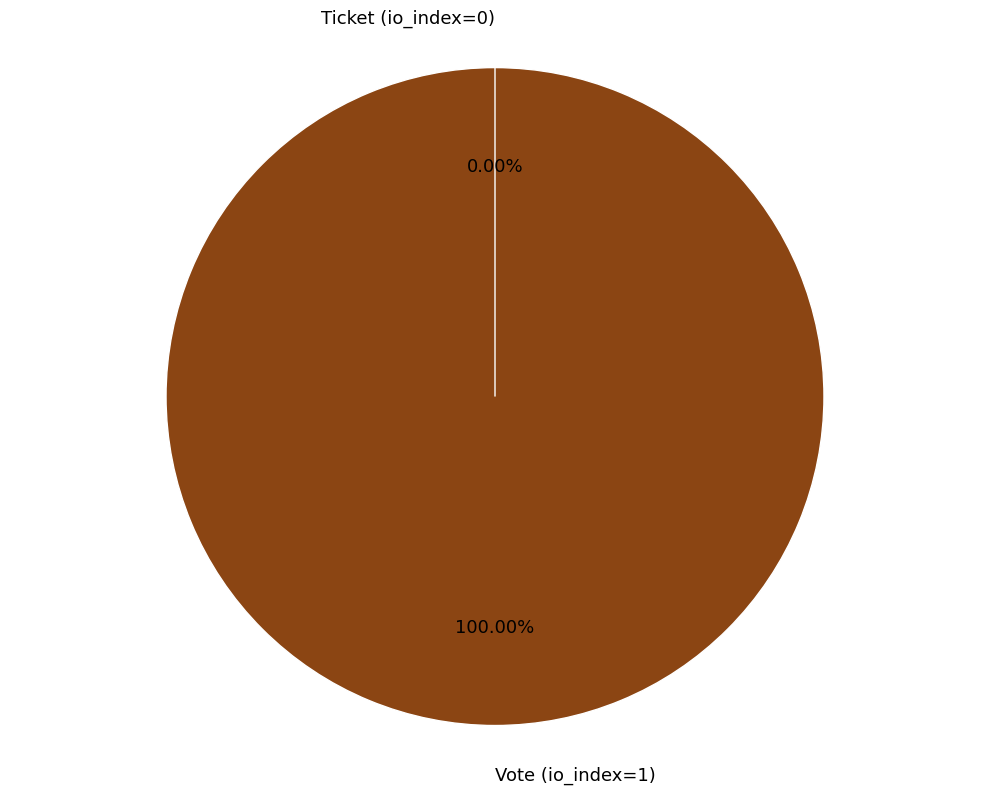

Is there a majority slice in this chart?

Yes